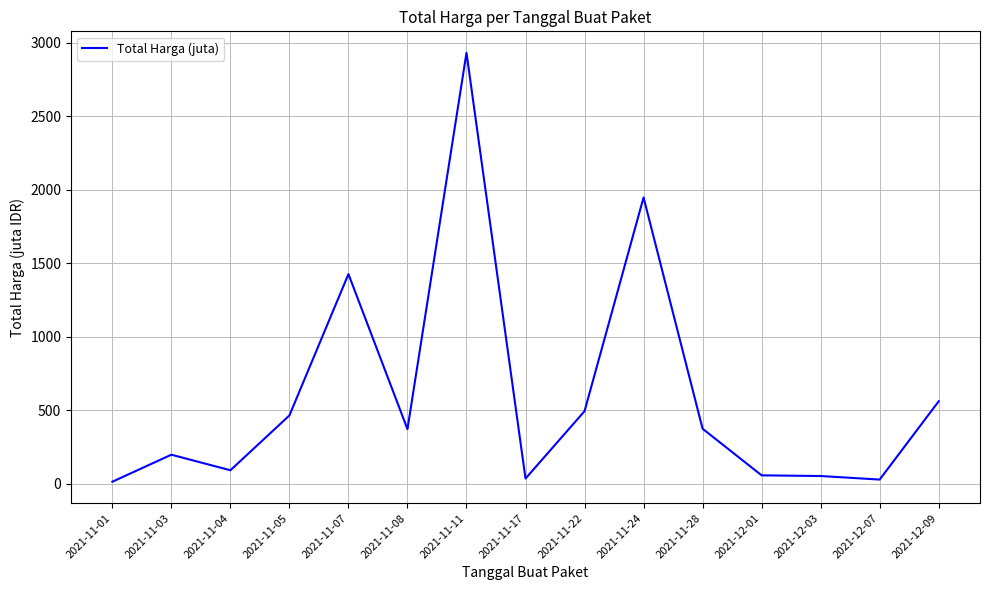

What is the difference between the maximum and minimum values?

2919.2